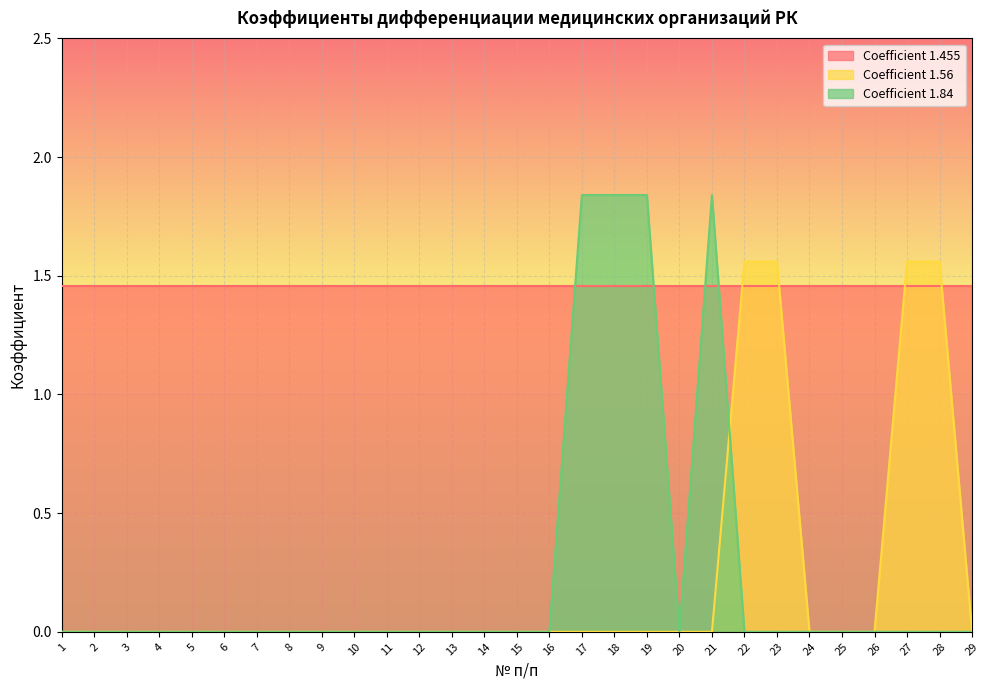

What are all the series names shown in the legend?

Coefficient 1.455, Coefficient 1.56, Coefficient 1.84